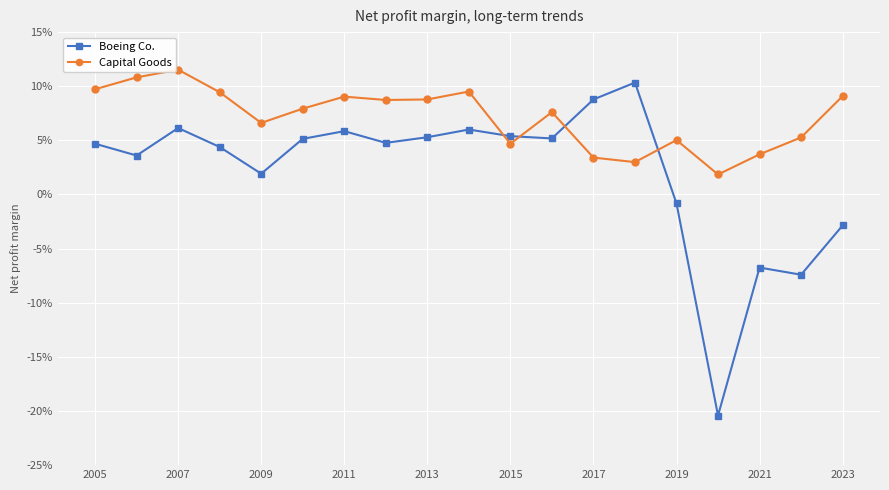

Does the chart have visible grid lines?

Yes